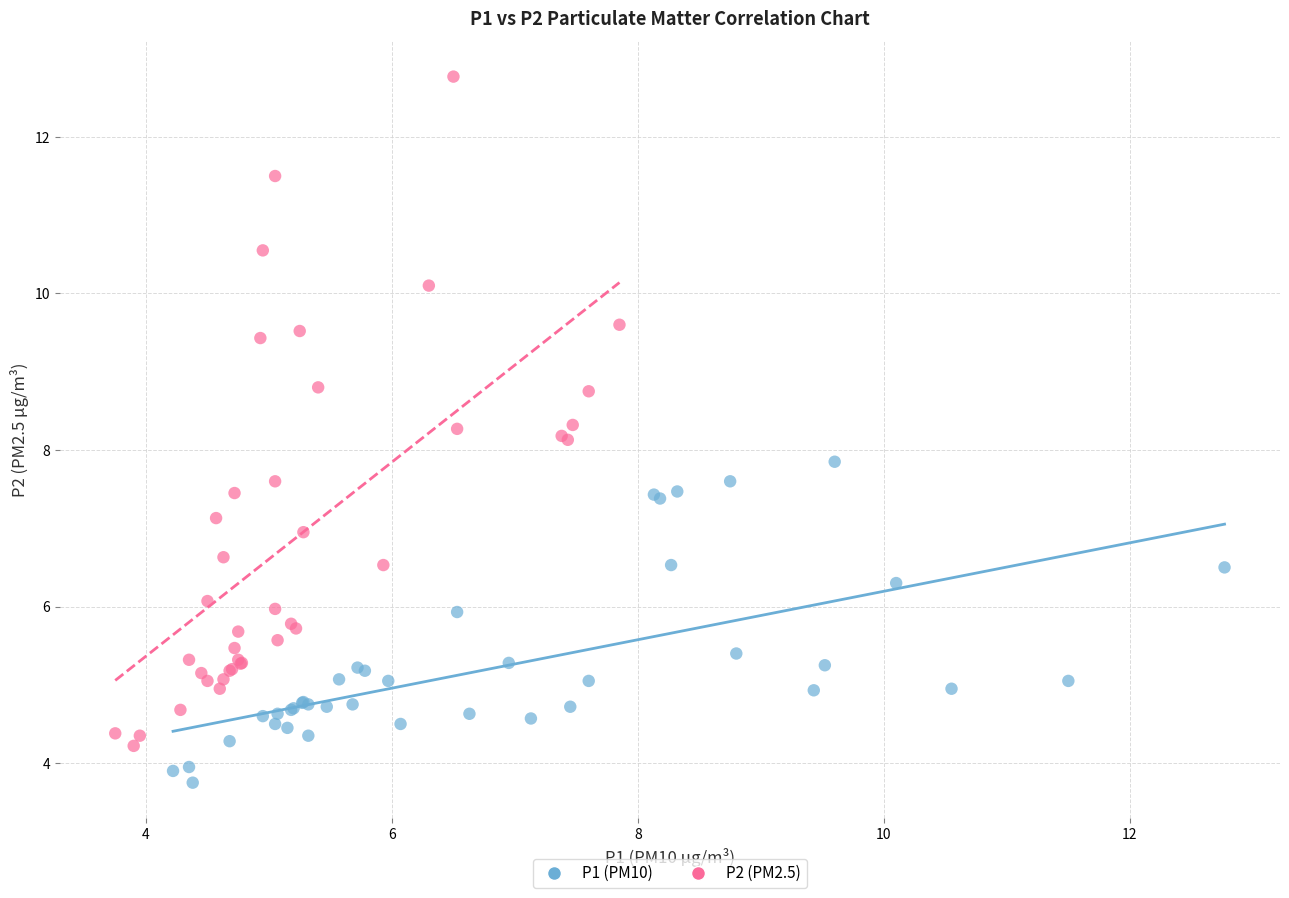

Which series contains the highest Y value?

P2 (PM2.5)